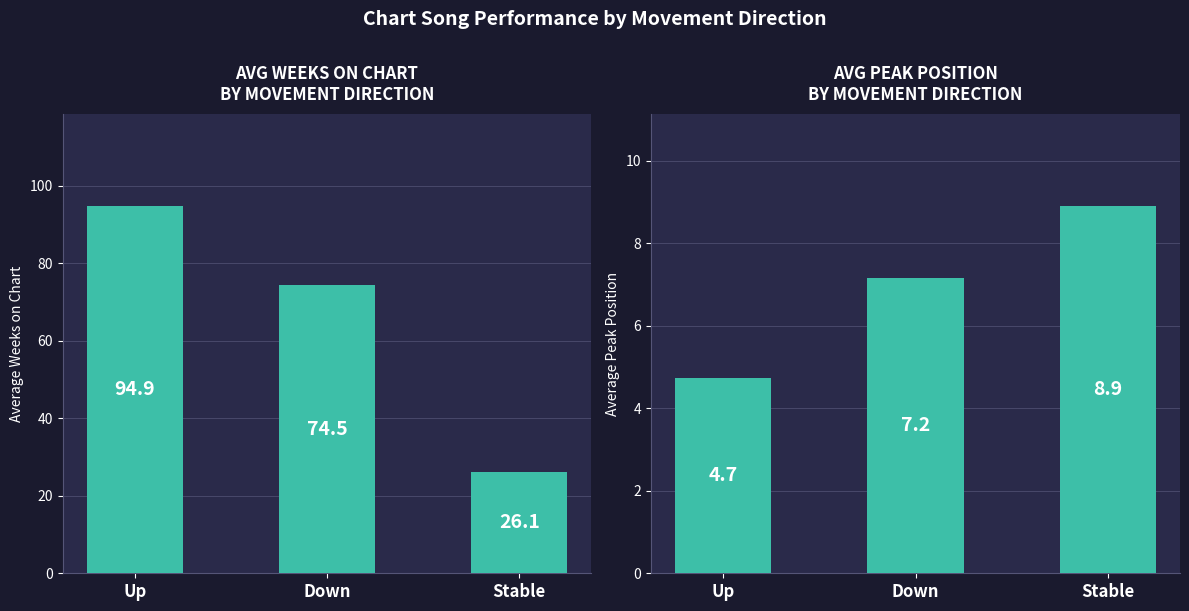

Which series has the largest total across all categories?

Avg Weeks on Chart